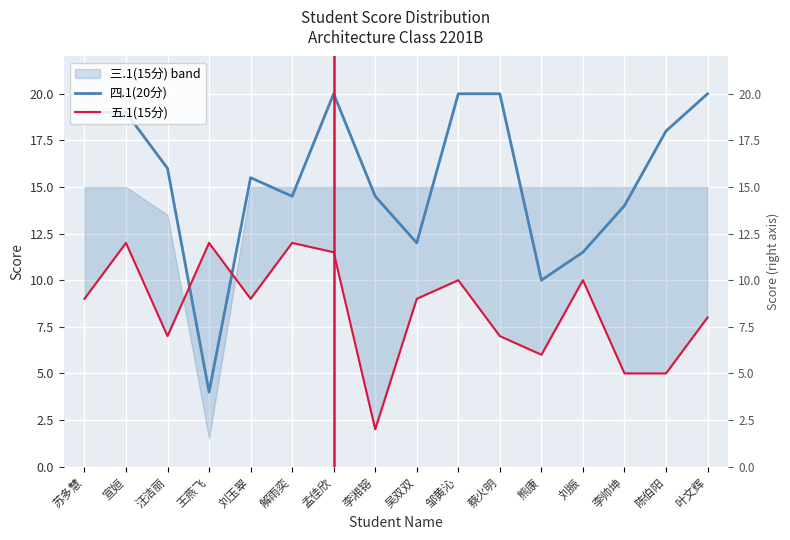

Which series has the widest spread of values?

四.1(20分)